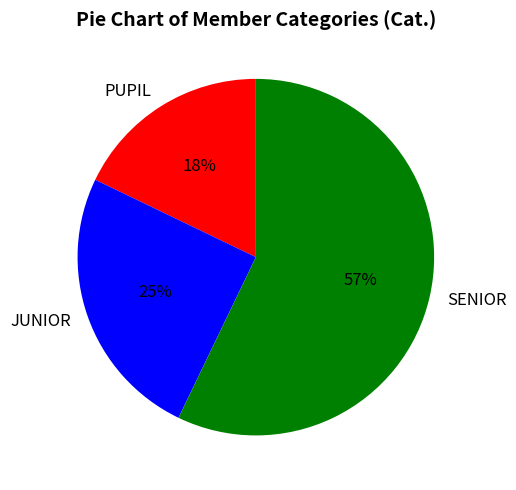

Is the sum of JUNIOR and SENIOR greater than half?

Yes